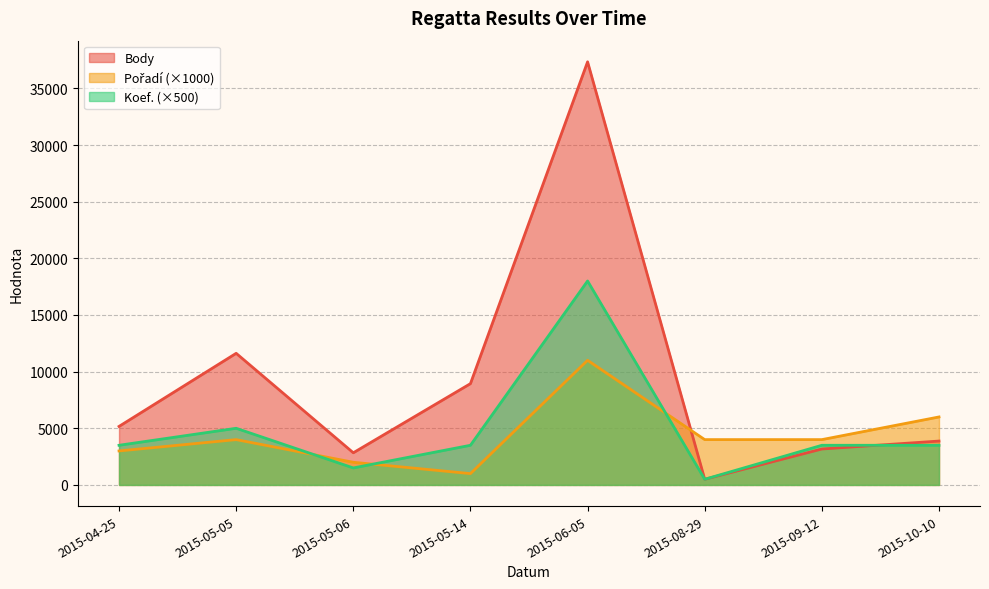

What is the difference between the Body values at 2015-04-25 and 2015-09-12?

1993